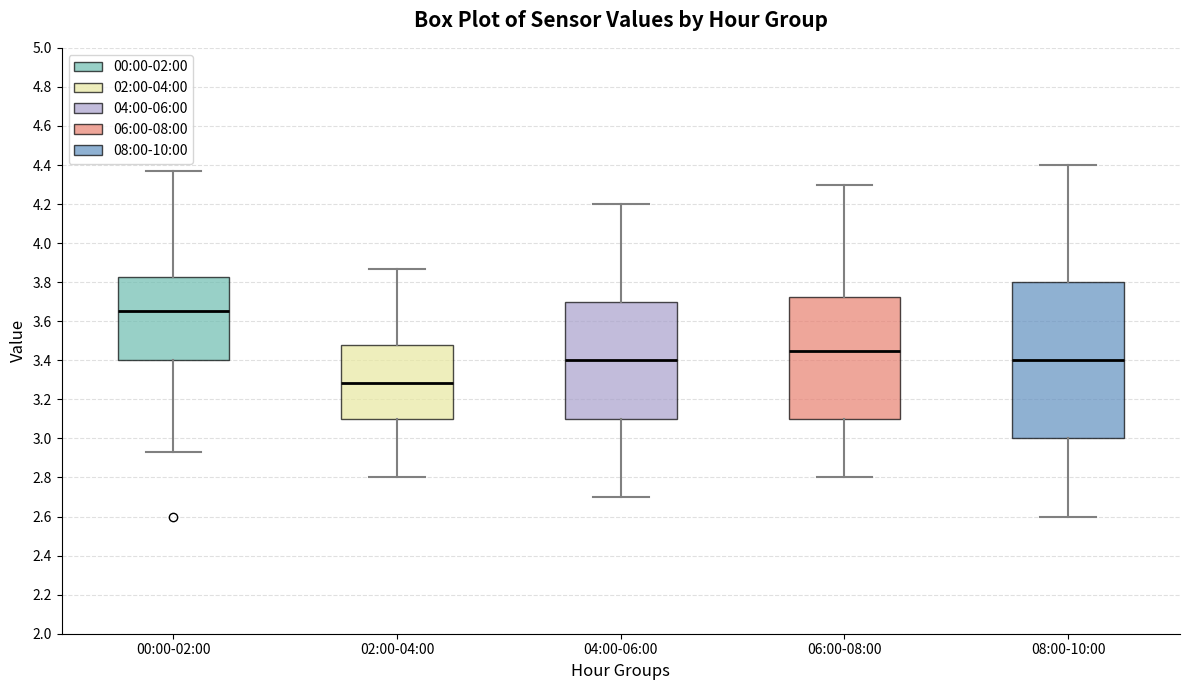

Which box has the highest median line?

00:00-02:00